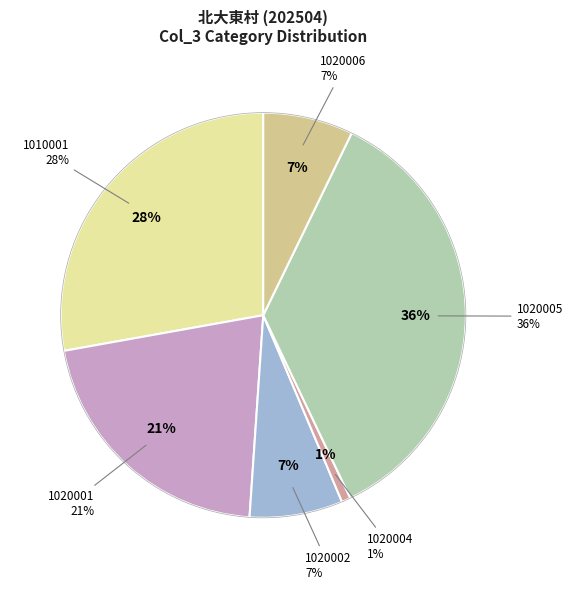

Which has a higher value, 1020004 or 1010001?

1010001